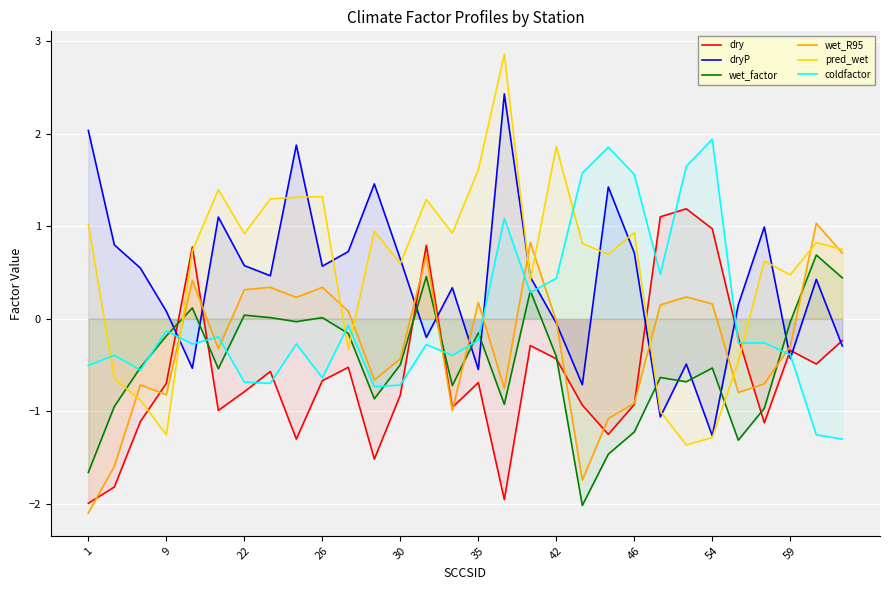

How many lines are shown in the chart?

6